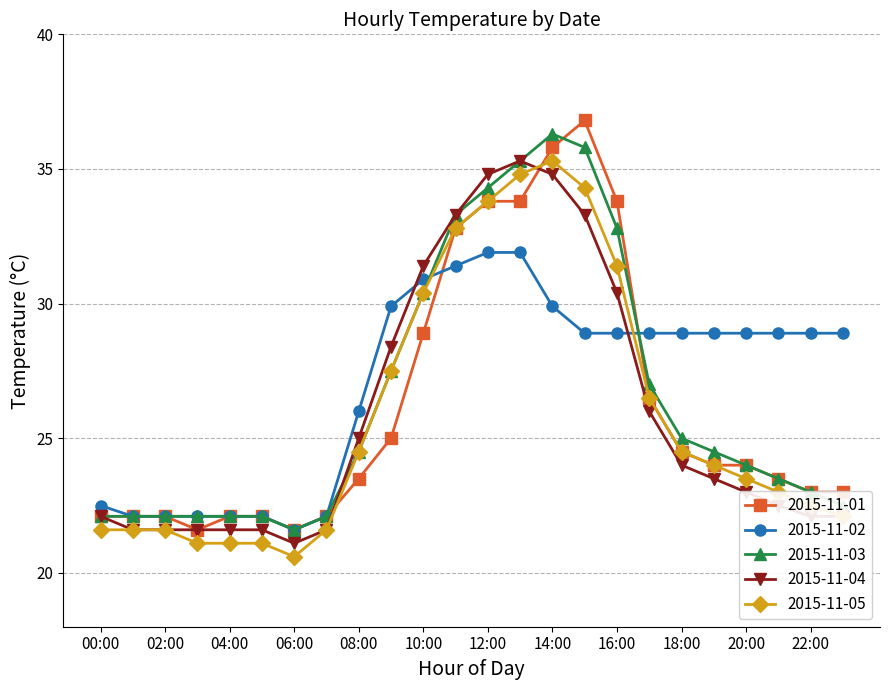

What is the value of the 2015-11-05 point at the 5th from the left?

21.1